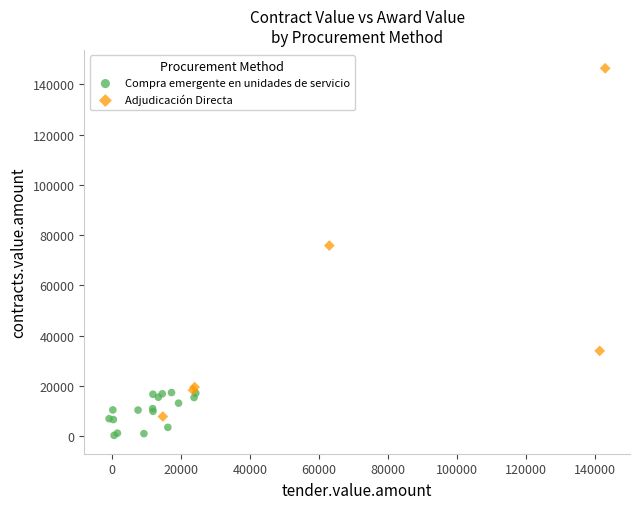

Which series contains the highest Y value?

Adjudicación Directa